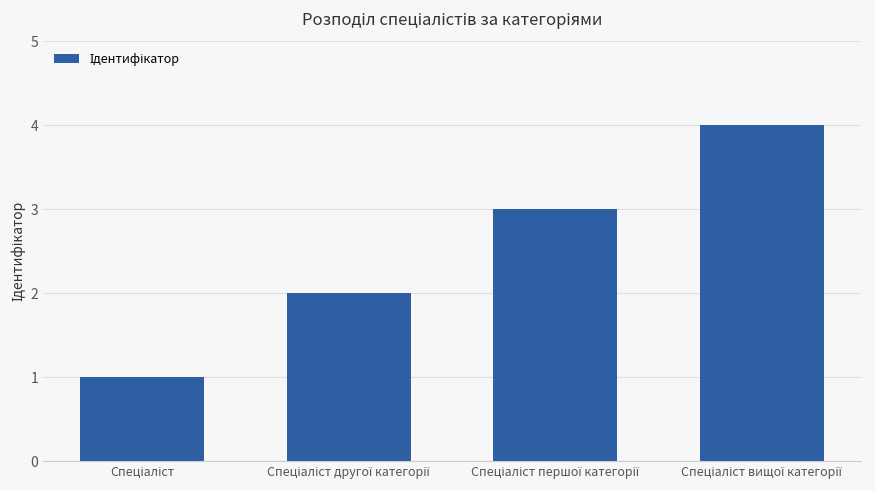

What is the maximum value shown in the chart?

4